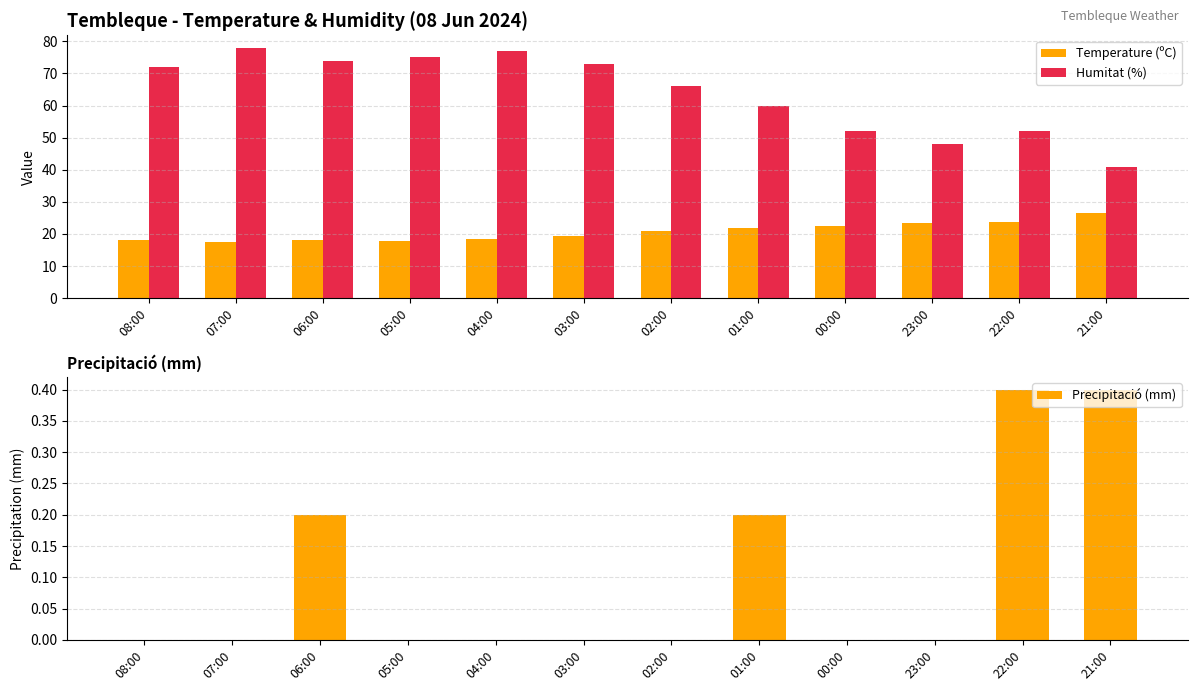

How many values in the Humitat (%) series exceed 72?

5